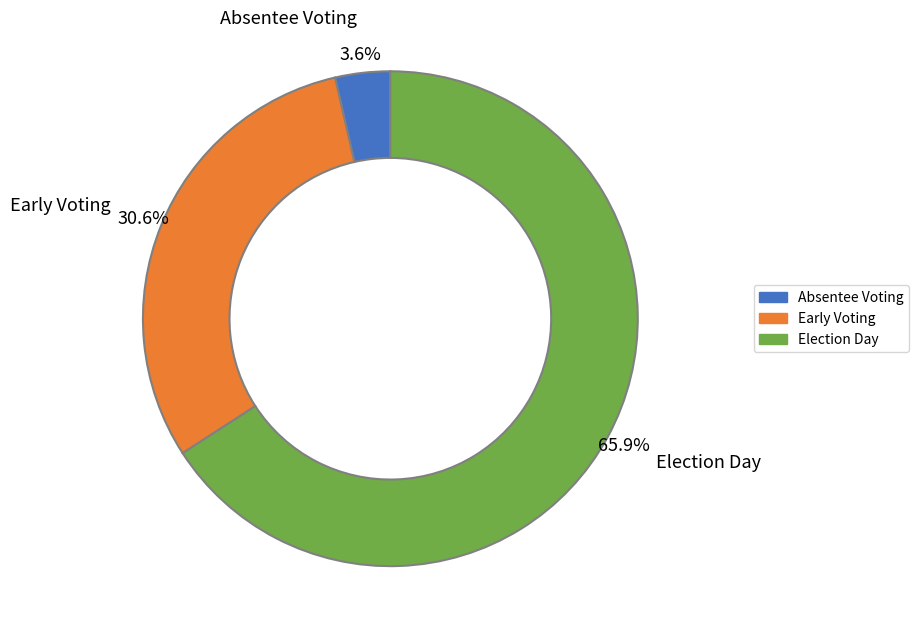

Which category has the biggest portion of the pie?

Election Day